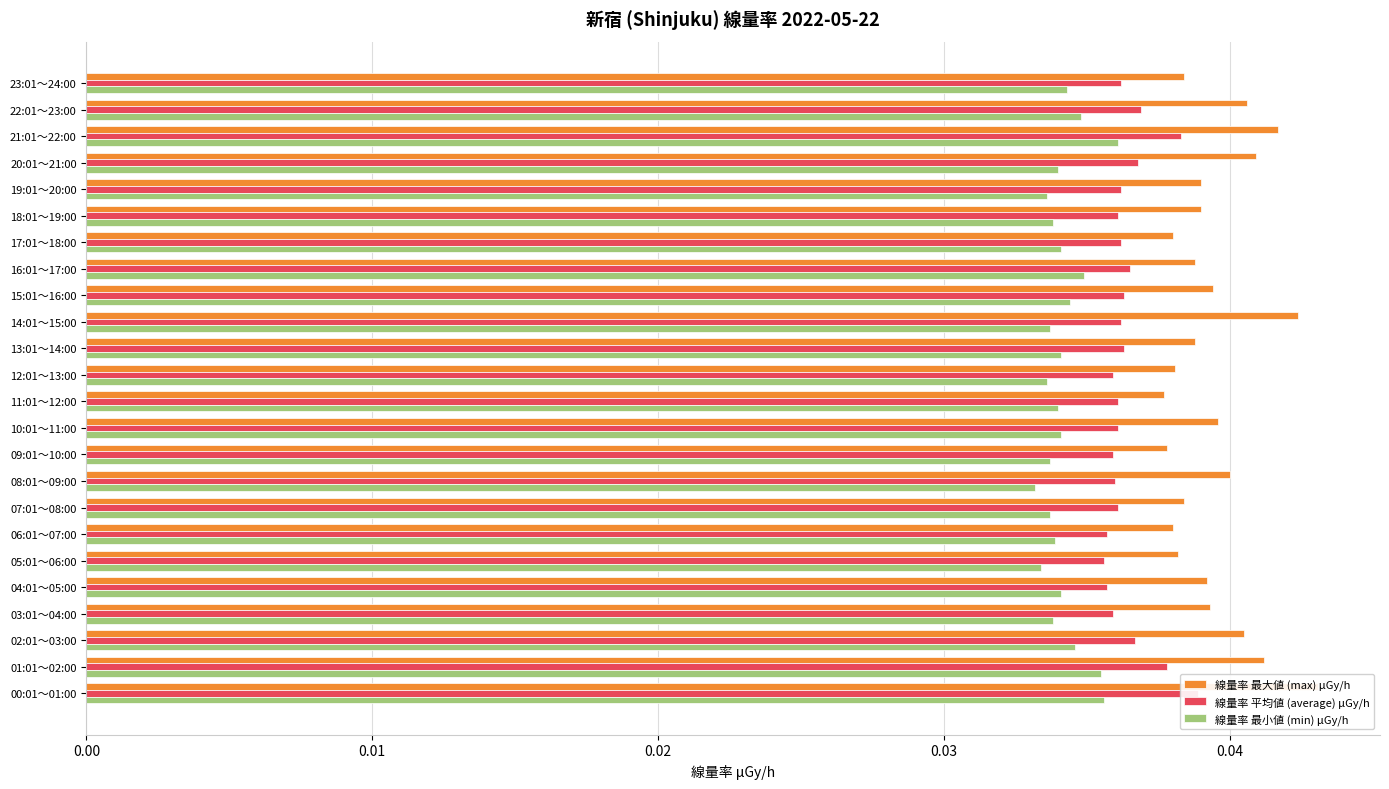

Rank the series by their average value, from highest to lowest.

線量率 最大値 (max) μGy/h, 線量率 平均値 (average) μGy/h, 線量率 最小値 (min) μGy/h